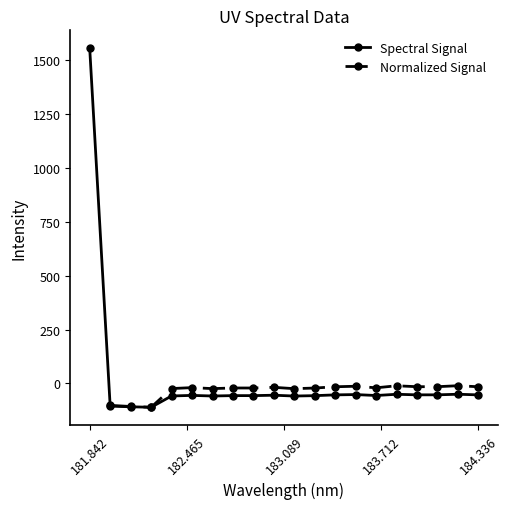

True or false: Spectral Signal has more than 1 points higher than both neighbors.

True